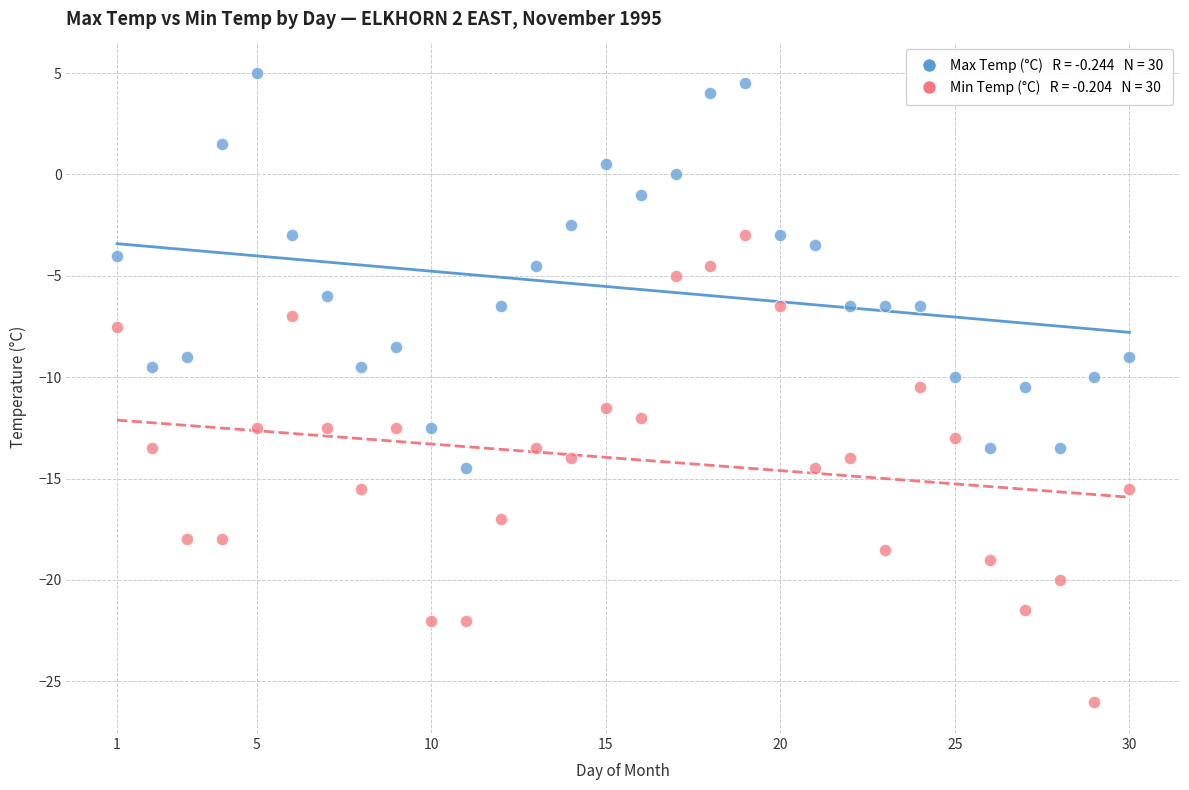

Across all data points, what is the range of Y values (max minus min)?

31.0